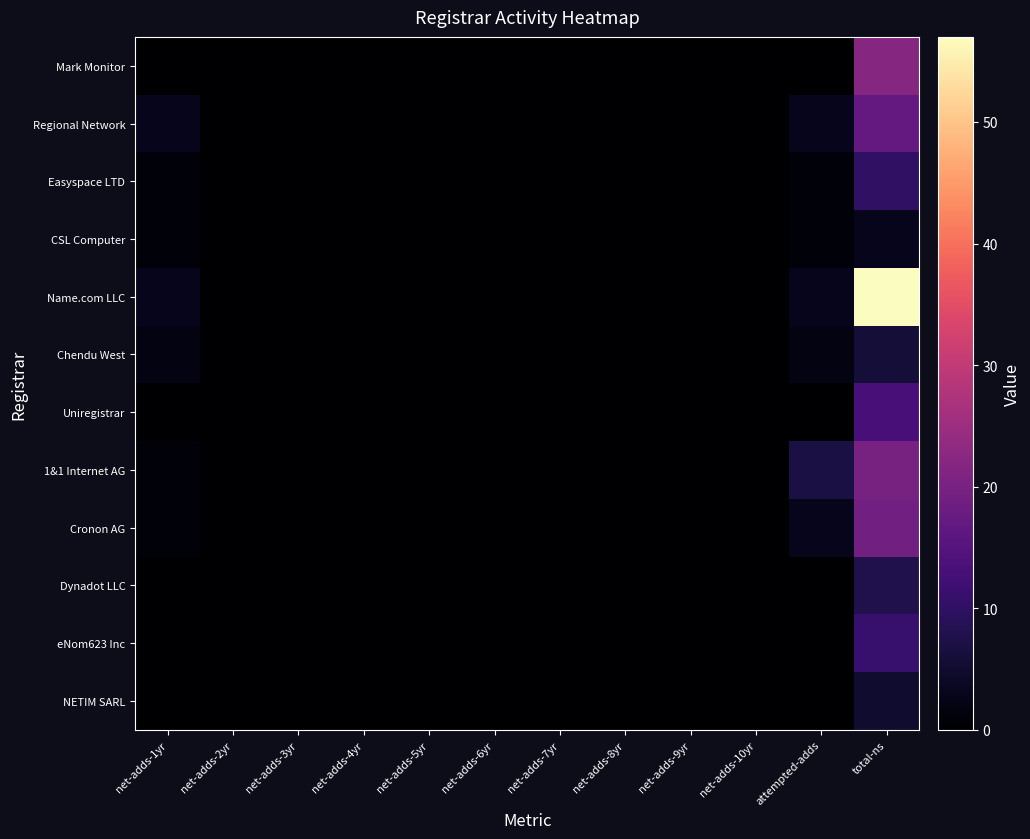

Reading left to right, what are all the values shown in this chart?

Mark Monitor: net-adds-1yr=0	net-adds-2yr=0	net-adds-3yr=0	net-adds-4yr=0	net-adds-5yr=0	net-adds-6yr=0	net-adds-7yr=0	net-adds-8yr=0	net-adds-9yr=0	net-adds-10yr=0	attempted-adds=0	total-ns=22
Regional Network: net-adds-1yr=3	net-adds-2yr=0	net-adds-3yr=0	net-adds-4yr=0	net-adds-5yr=0	net-adds-6yr=0	net-adds-7yr=0	net-adds-8yr=0	net-adds-9yr=0	net-adds-10yr=0	attempted-adds=3	total-ns=17
Easyspace LTD: net-adds-1yr=1	net-adds-2yr=0	net-adds-3yr=0	net-adds-4yr=0	net-adds-5yr=0	net-adds-6yr=0	net-adds-7yr=0	net-adds-8yr=0	net-adds-9yr=0	net-adds-10yr=0	attempted-adds=1	total-ns=10
CSL Computer: net-adds-1yr=1	net-adds-2yr=0	net-adds-3yr=0	net-adds-4yr=0	net-adds-5yr=0	net-adds-6yr=0	net-adds-7yr=0	net-adds-8yr=0	net-adds-9yr=0	net-adds-10yr=0	attempted-adds=1	total-ns=3
Name.com LLC: net-adds-1yr=3	net-adds-2yr=0	net-adds-3yr=0	net-adds-4yr=0	net-adds-5yr=0	net-adds-6yr=0	net-adds-7yr=0	net-adds-8yr=0	net-adds-9yr=0	net-adds-10yr=0	attempted-adds=3	total-ns=57
Chendu West: net-adds-1yr=2	net-adds-2yr=0	net-adds-3yr=0	net-adds-4yr=0	net-adds-5yr=0	net-adds-6yr=0	net-adds-7yr=0	net-adds-8yr=0	net-adds-9yr=0	net-adds-10yr=0	attempted-adds=2	total-ns=6
Uniregistrar: net-adds-1yr=0	net-adds-2yr=0	net-adds-3yr=0	net-adds-4yr=0	net-adds-5yr=0	net-adds-6yr=0	net-adds-7yr=0	net-adds-8yr=0	net-adds-9yr=0	net-adds-10yr=0	attempted-adds=0	total-ns=13
1&1 Internet AG: net-adds-1yr=1	net-adds-2yr=0	net-adds-3yr=0	net-adds-4yr=0	net-adds-5yr=0	net-adds-6yr=0	net-adds-7yr=0	net-adds-8yr=0	net-adds-9yr=0	net-adds-10yr=0	attempted-adds=7	total-ns=20
Cronon AG: net-adds-1yr=1	net-adds-2yr=0	net-adds-3yr=0	net-adds-4yr=0	net-adds-5yr=0	net-adds-6yr=0	net-adds-7yr=0	net-adds-8yr=0	net-adds-9yr=0	net-adds-10yr=0	attempted-adds=3	total-ns=19
Dynadot LLC: net-adds-1yr=0	net-adds-2yr=0	net-adds-3yr=0	net-adds-4yr=0	net-adds-5yr=0	net-adds-6yr=0	net-adds-7yr=0	net-adds-8yr=0	net-adds-9yr=0	net-adds-10yr=0	attempted-adds=0	total-ns=8
eNom623 Inc: net-adds-1yr=0	net-adds-2yr=0	net-adds-3yr=0	net-adds-4yr=0	net-adds-5yr=0	net-adds-6yr=0	net-adds-7yr=0	net-adds-8yr=0	net-adds-9yr=0	net-adds-10yr=0	attempted-adds=0	total-ns=11
NETIM SARL: net-adds-1yr=0	net-adds-2yr=0	net-adds-3yr=0	net-adds-4yr=0	net-adds-5yr=0	net-adds-6yr=0	net-adds-7yr=0	net-adds-8yr=0	net-adds-9yr=0	net-adds-10yr=0	attempted-adds=0	total-ns=5